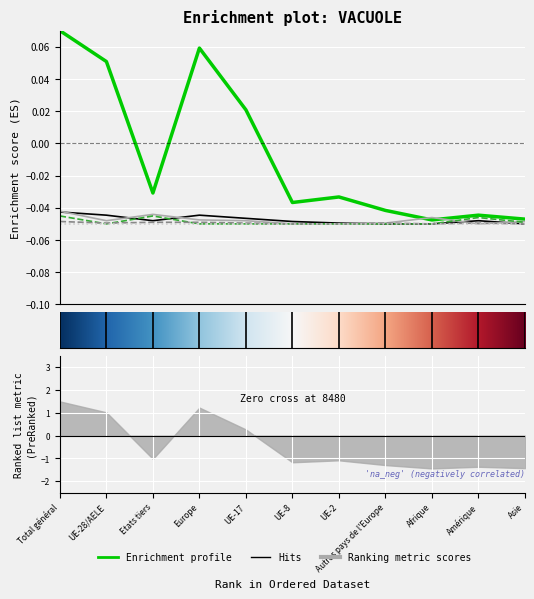

How many lines are shown in the chart?

5